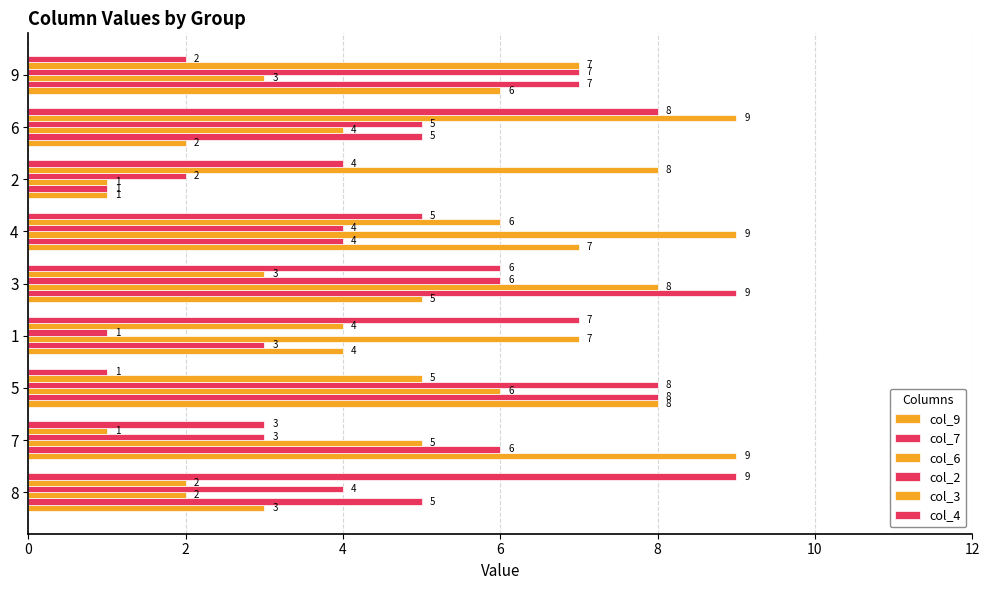

How many series are shown in this chart?

6